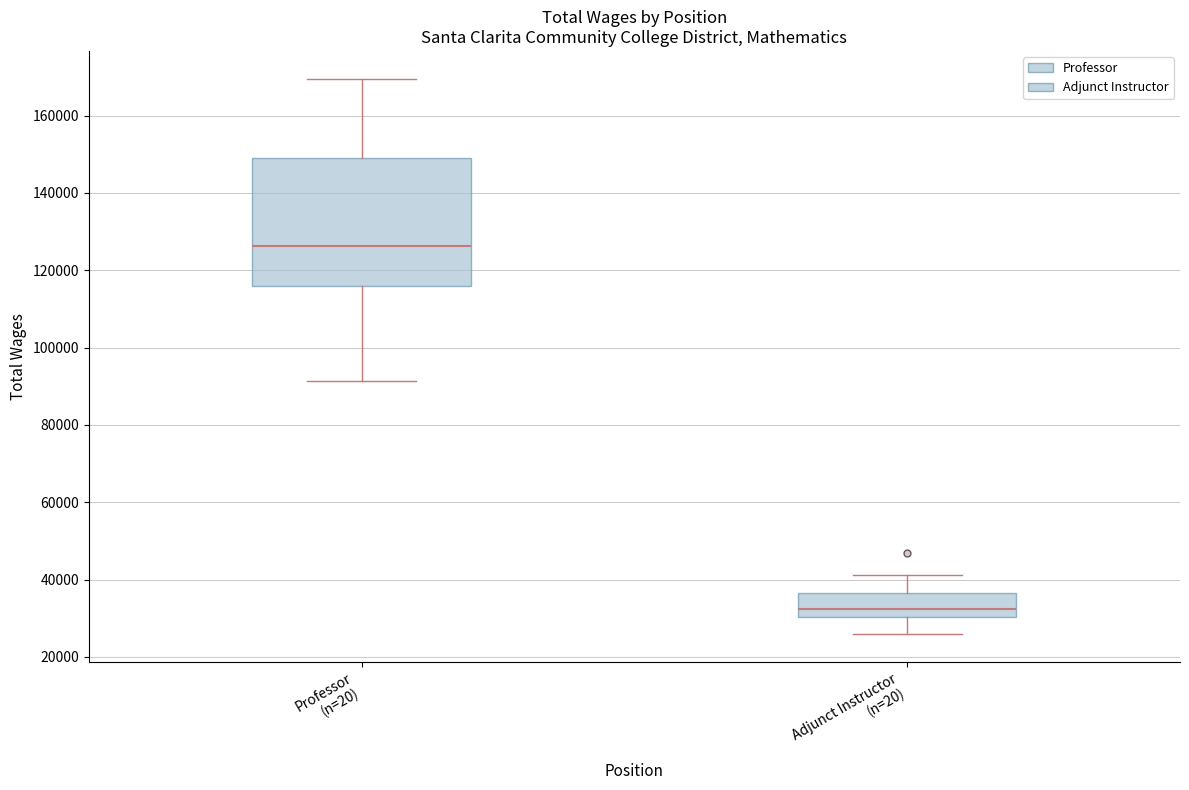

Reading left to right, read every box against the y-axis: the position of its median line, the range the box covers, and the ends of its whiskers. The values are not printed on the chart, so give them approximately, as read against the axis.

Professor (n=20): median 126000, box 116000 to 150000, whiskers 92000 to 170000
Adjunct Instructor (n=20): median 32000, box 30000 to 36000, whiskers 26000 to 42000